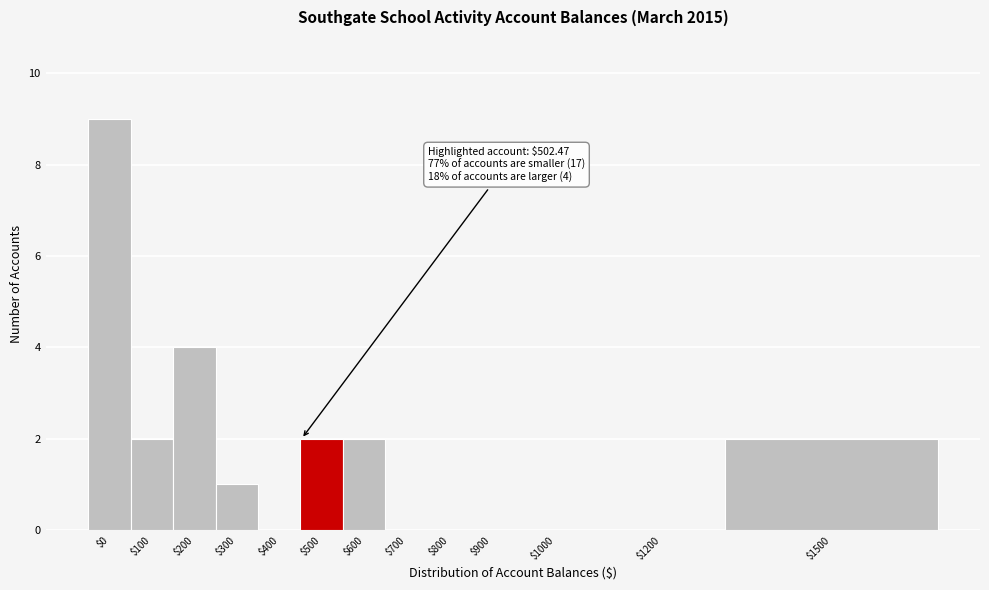

What is the maximum value shown in the chart?

9